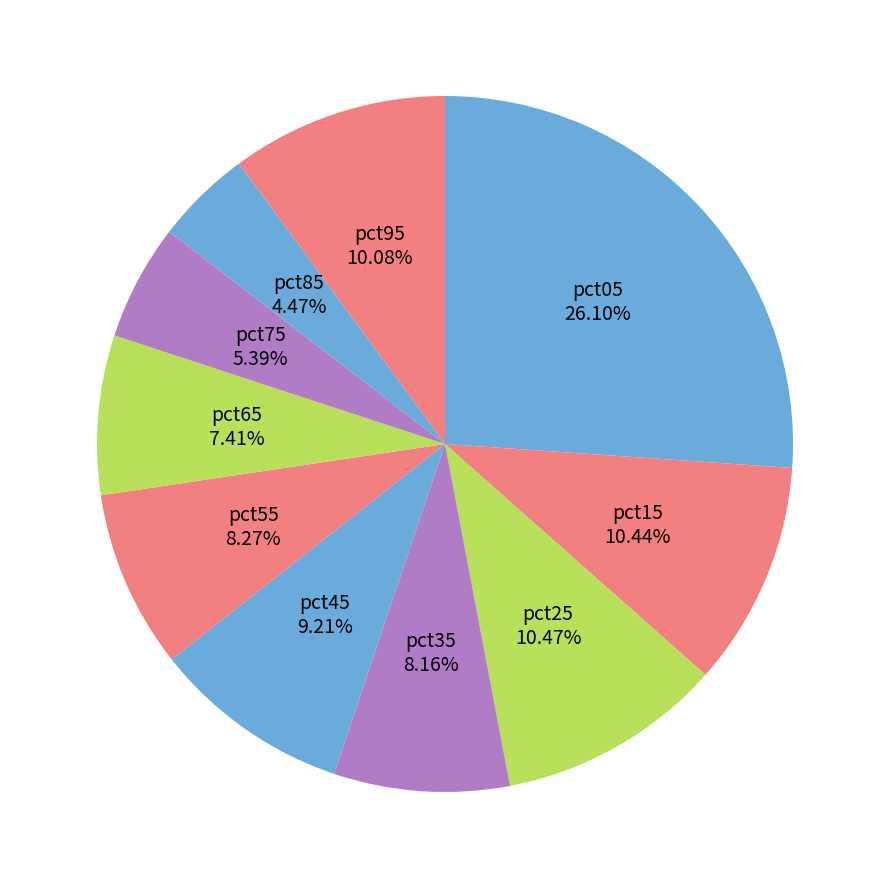

Count the number of slices in the pie.

10